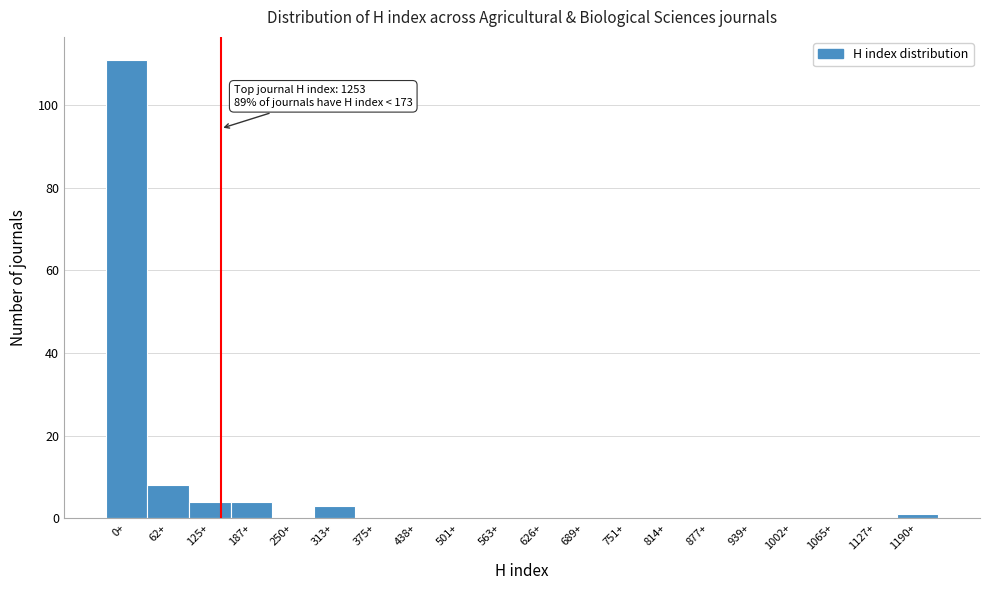

Reading right to left, list all the values displayed in this chart.

1190+=1	1127+=0	1065+=0	1002+=0	939+=0	877+=0	814+=0	751+=0	689+=0	626+=0	563+=0	501+=0	438+=0	375+=0	313+=3	250+=0	187+=4	125+=4	62+=8	0+=111